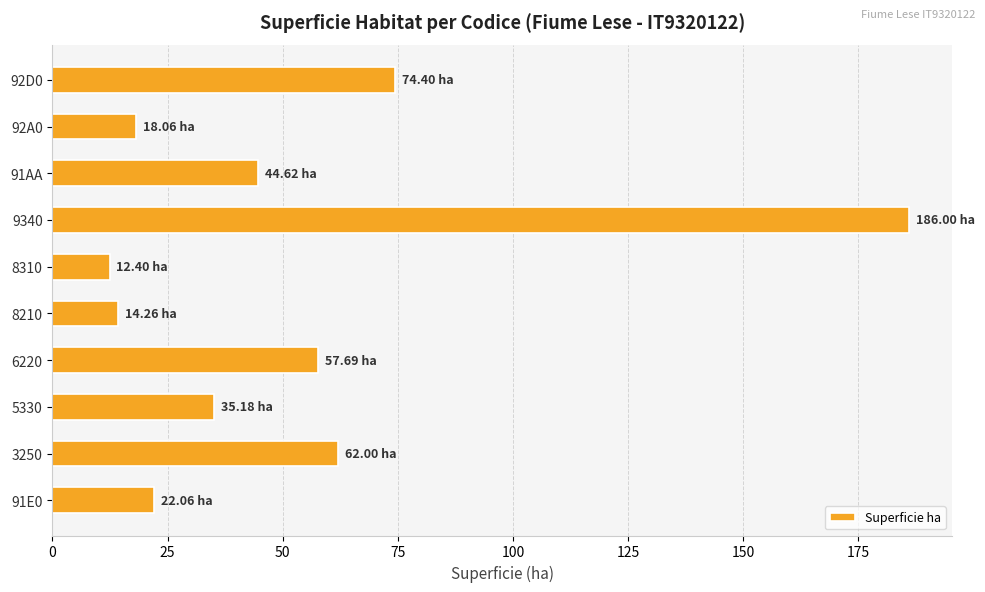

Are the bars horizontal?

Yes